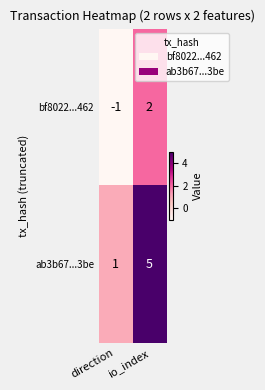

Which series has the largest total across all categories?

ab3b67...3be